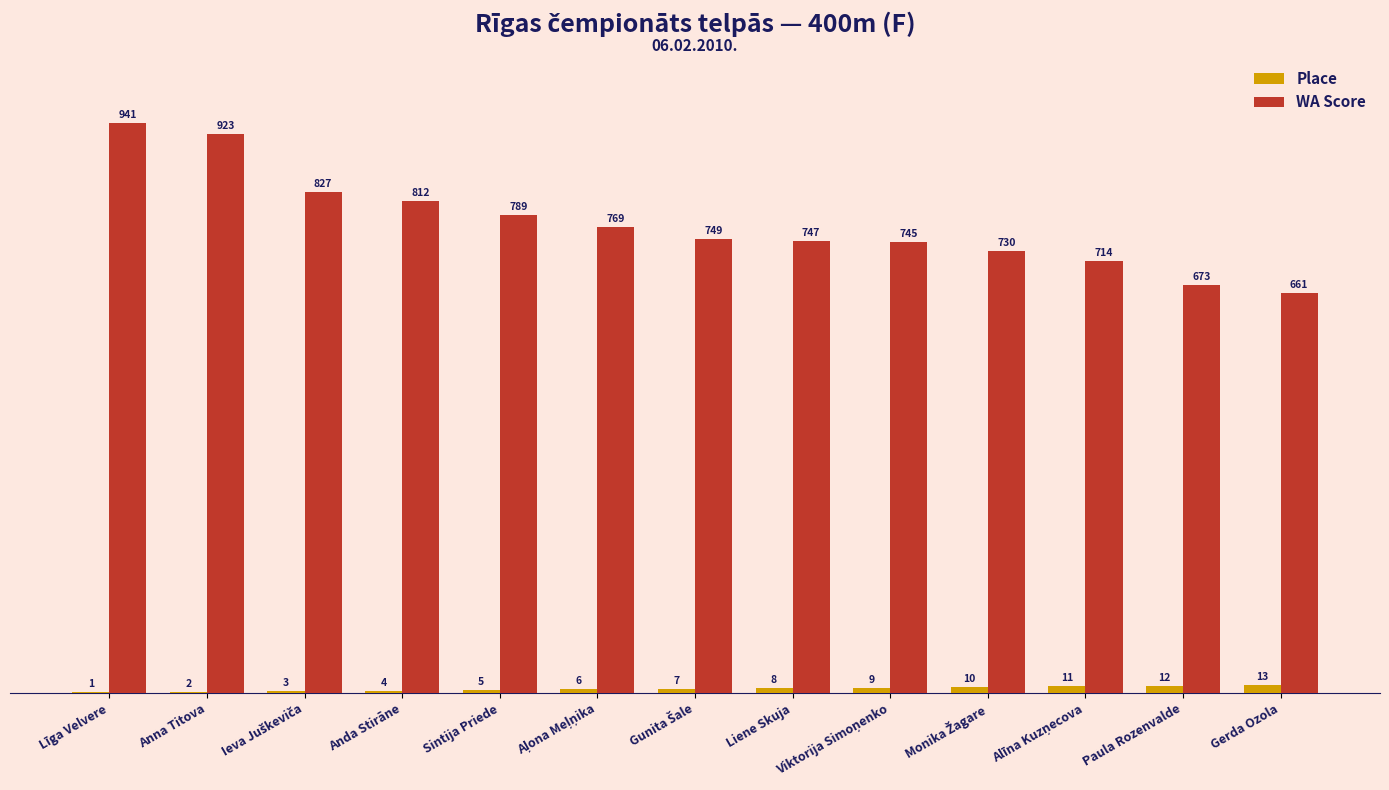

What is the approximate value of Place at Anda Stirāne, to the nearest 5?

5